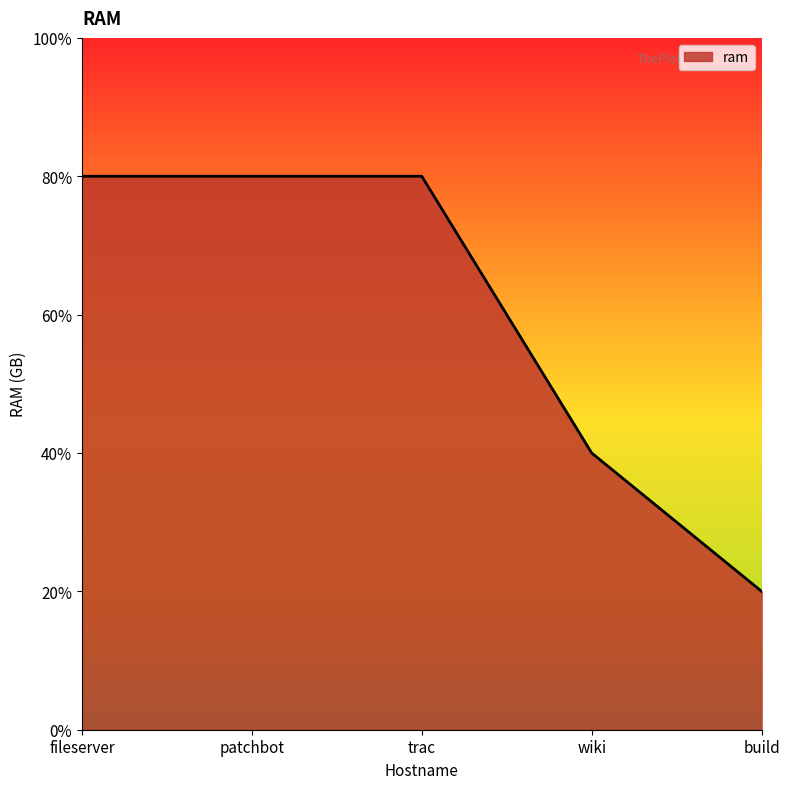

List the labels in order of value, smallest first.

build, wiki, fileserver, patchbot, trac